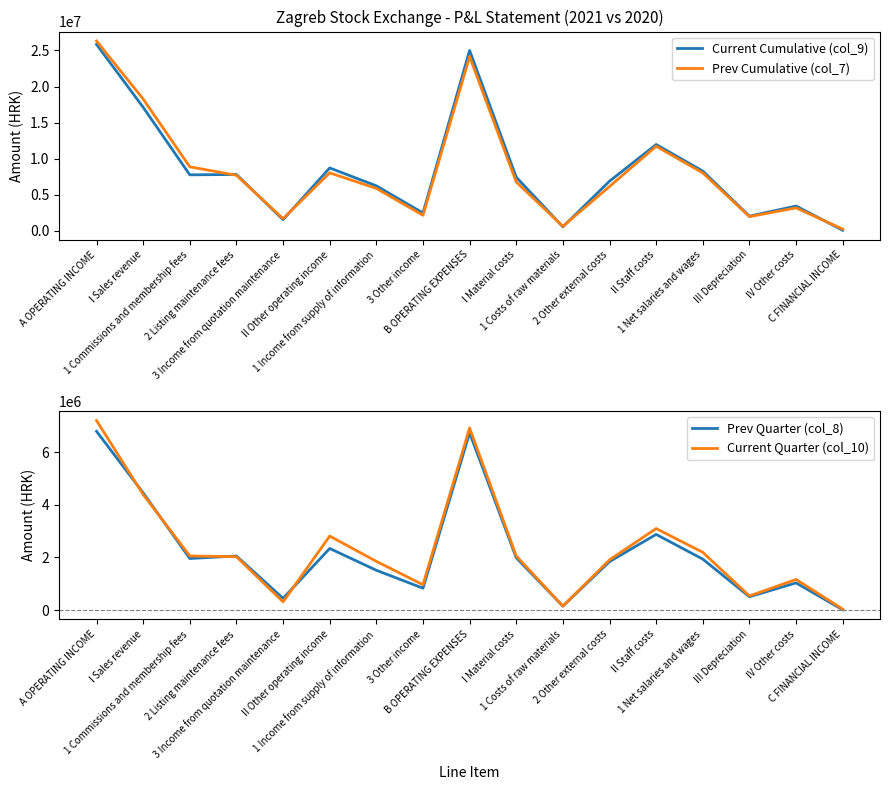

At which label does Prev Quarter (col_8) reach its minimum?

C FINANCIAL INCOME